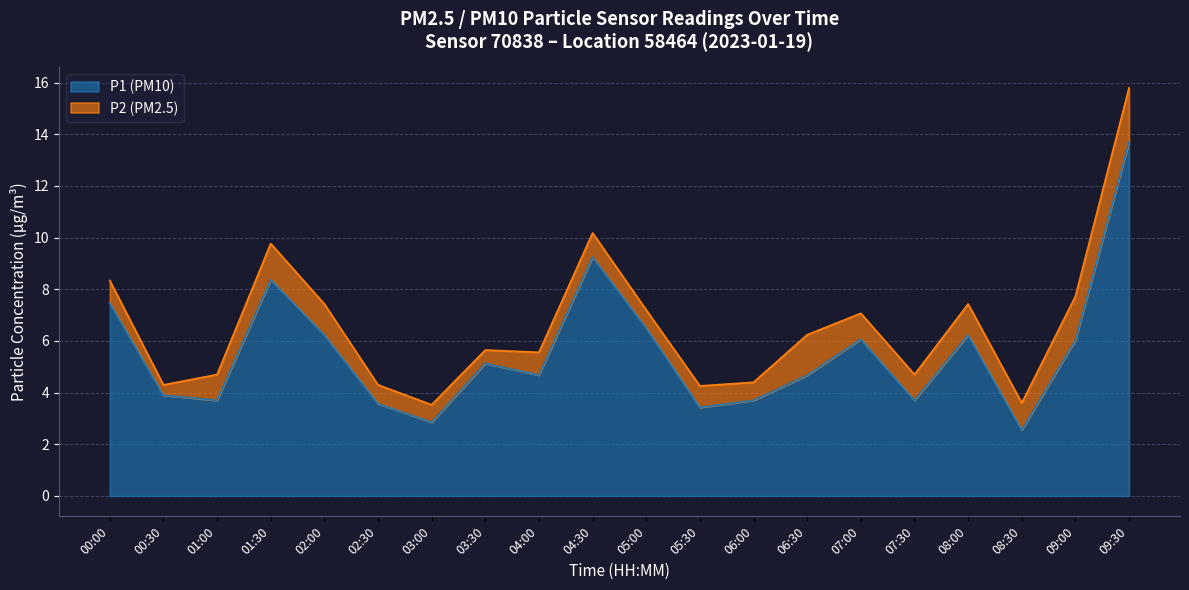

What is the label of the 3rd point from the right?

08:30